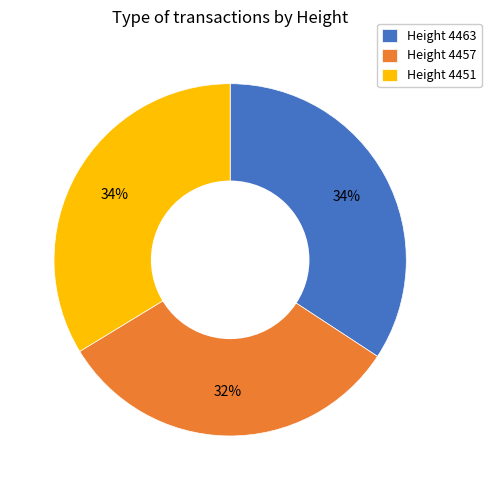

Is there a majority slice in this chart?

No